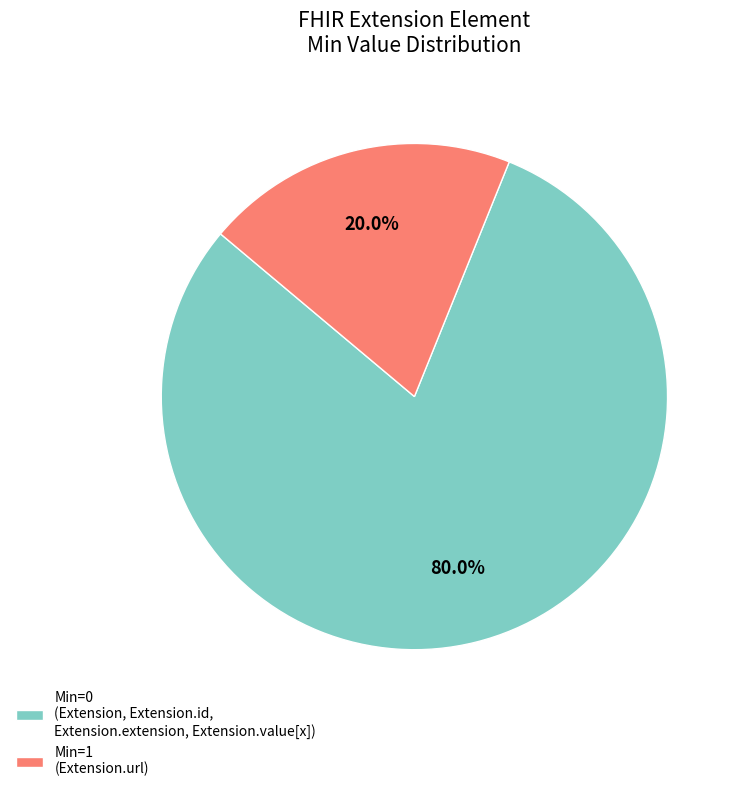

How many segments does this pie chart have?

2